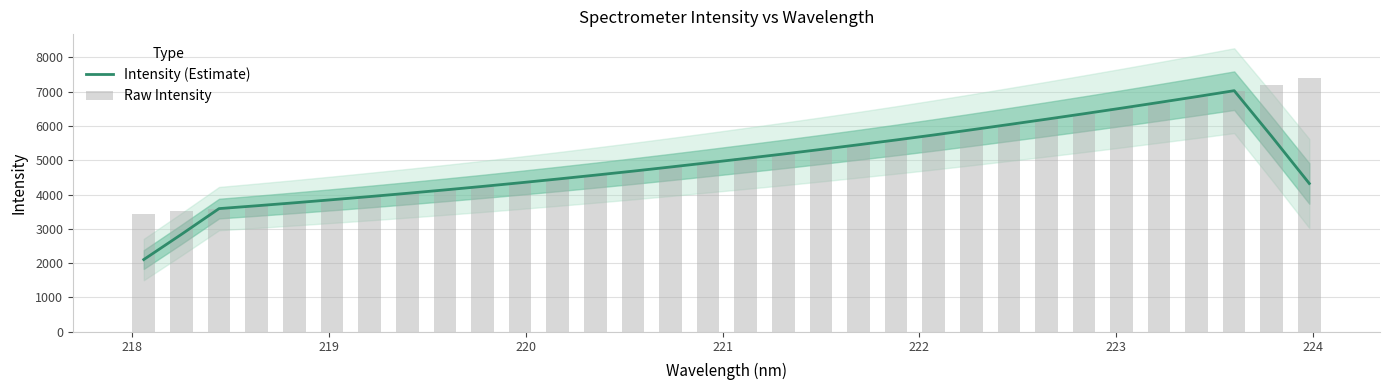

What is the lowest value of the Intensity (Estimate) series?

2105.2